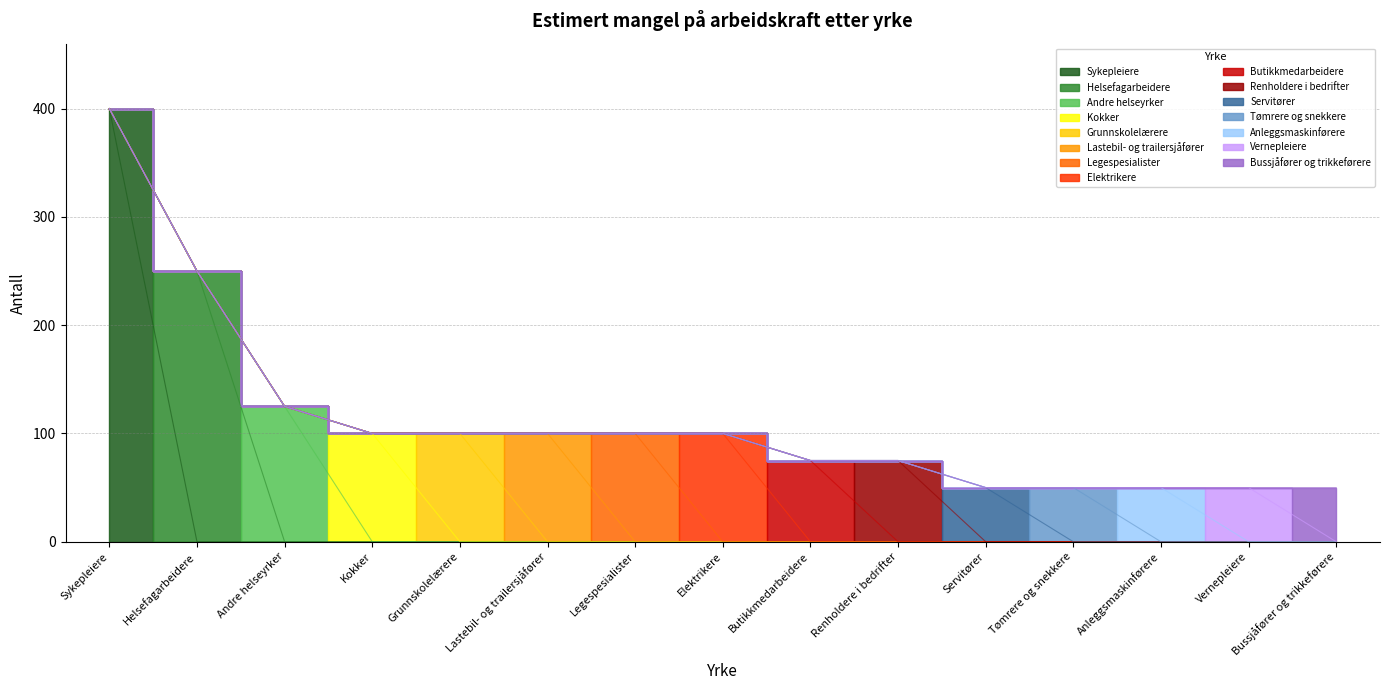

List the labels in order of value, smallest first.

Servitører, Tømrere og snekkere, Anleggsmaskinførere, Vernepleiere, Bussjåfører og trikkeførere, Butikkmedarbeidere, Renholdere i bedrifter, Kokker, Grunnskolelærere, Lastebil- og trailersjåfører, Legespesialister, Elektrikere, Andre helseyrker, Helsefagarbeidere, Sykepleiere